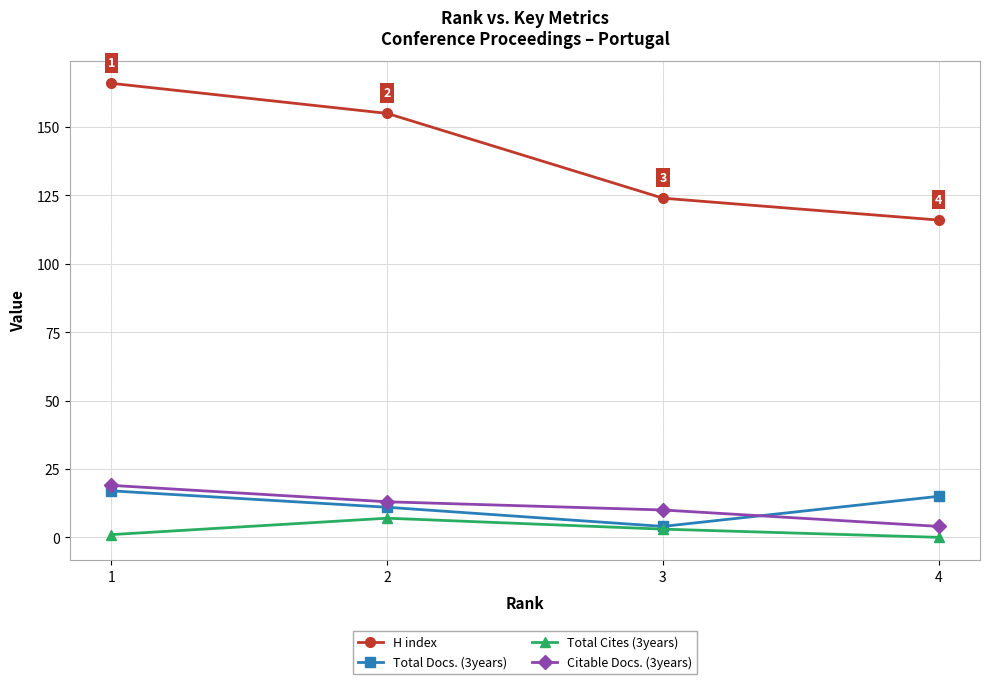

Which category has the highest value in the Total Cites (3years) series?

2